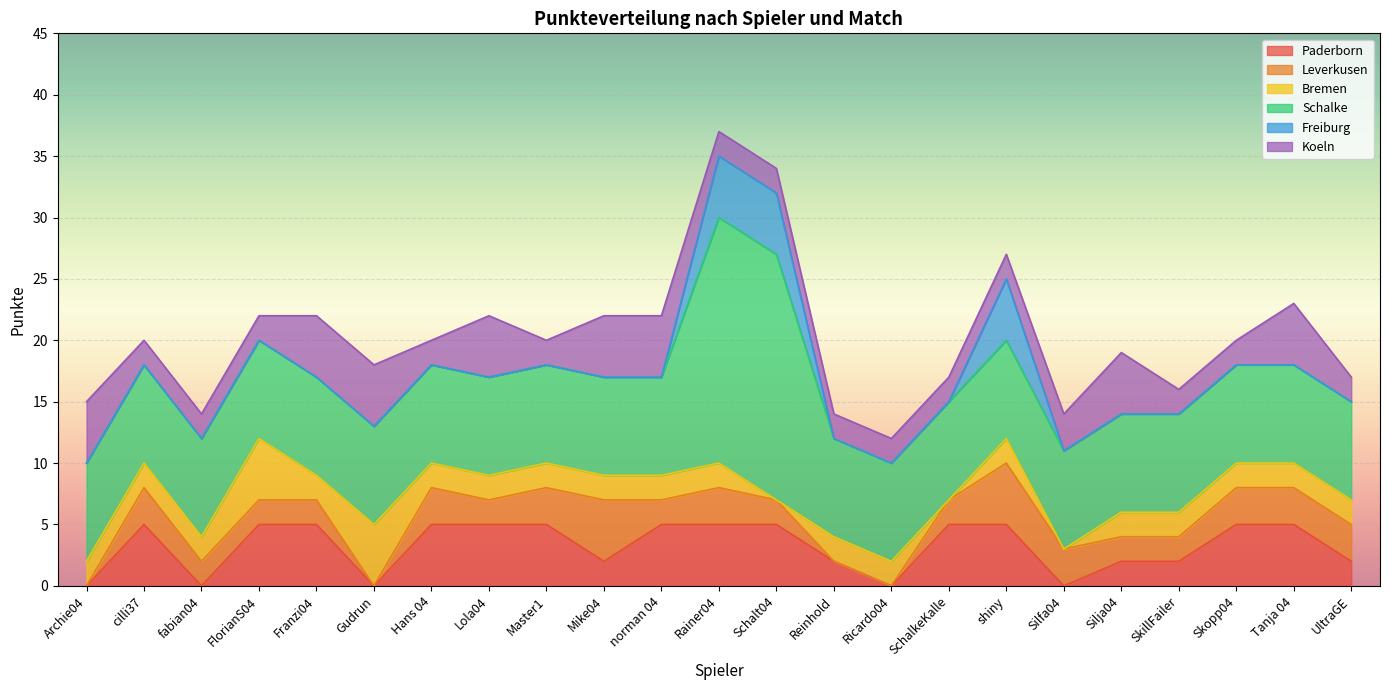

Which series has the largest range (max minus min)?

Schalke